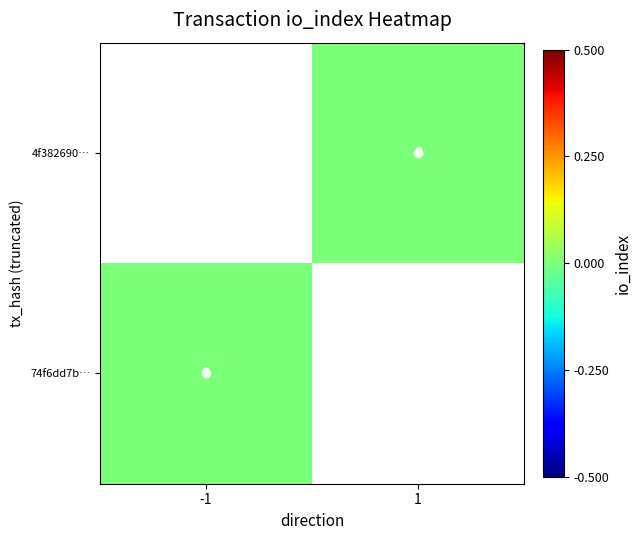

Count the number of data series in this chart.

2